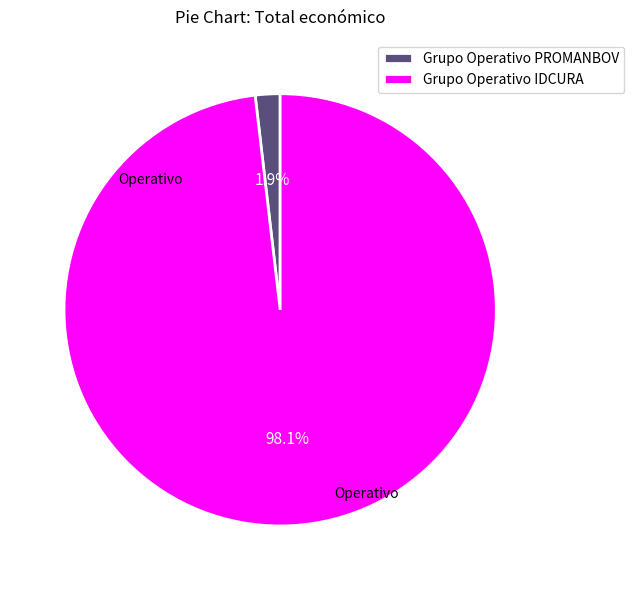

Which has a higher value, Grupo Operativo PROMANBOV or Grupo Operativo IDCURA?

Grupo Operativo IDCURA